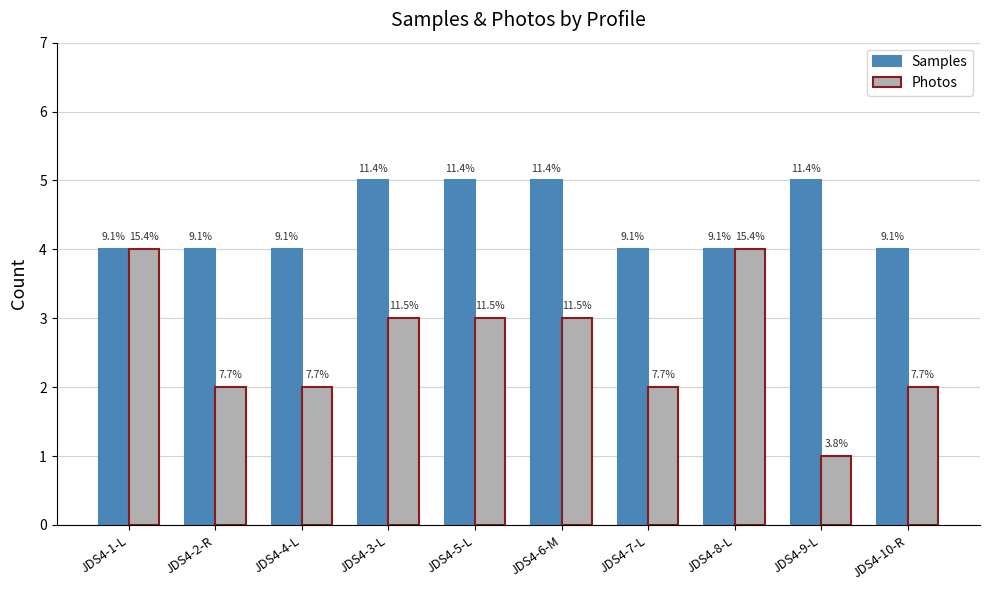

Does the chart contain any negative values?

No